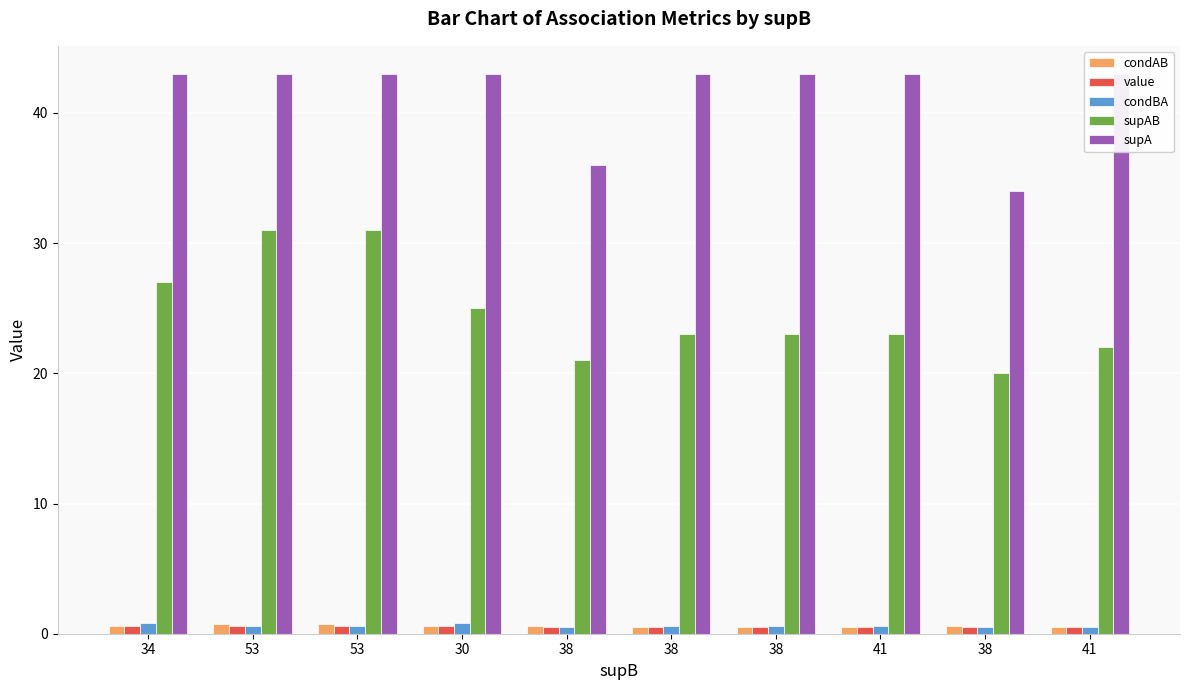

Which category has the highest value across all series?

34